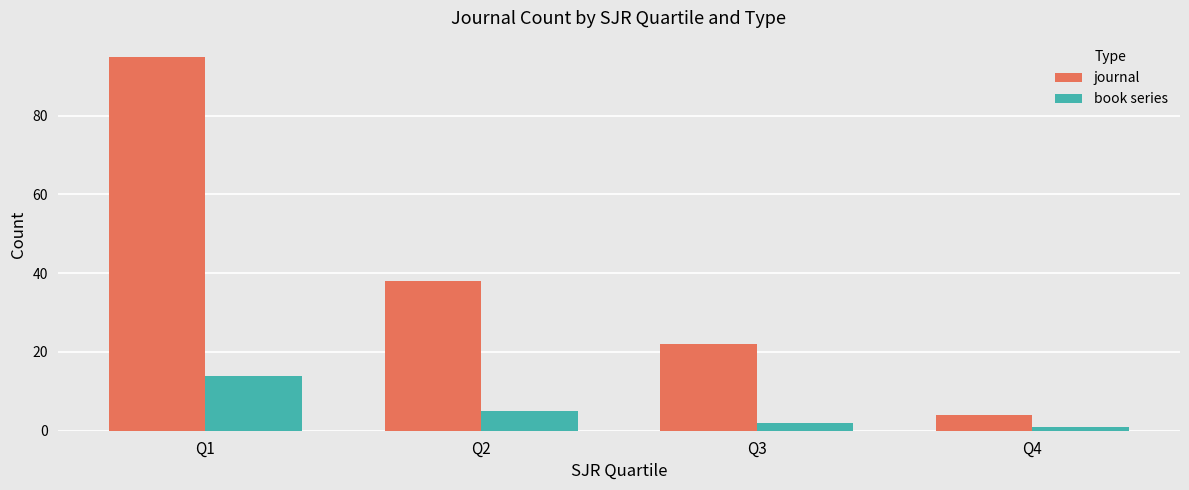

What is the lowest value of the journal series?

4